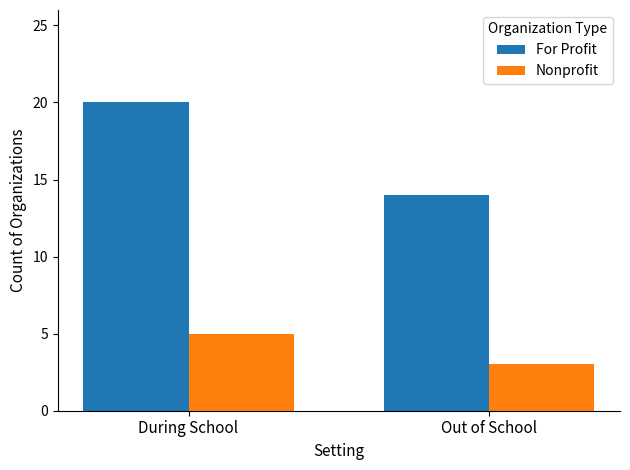

Reading left to right, what are all the values shown in this chart?

For Profit: 20	14
Nonprofit: 5	3